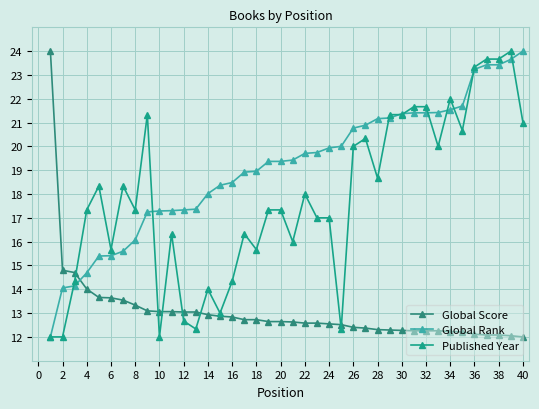

True or false: Global Score has more than 1 points higher than both neighbors.

False